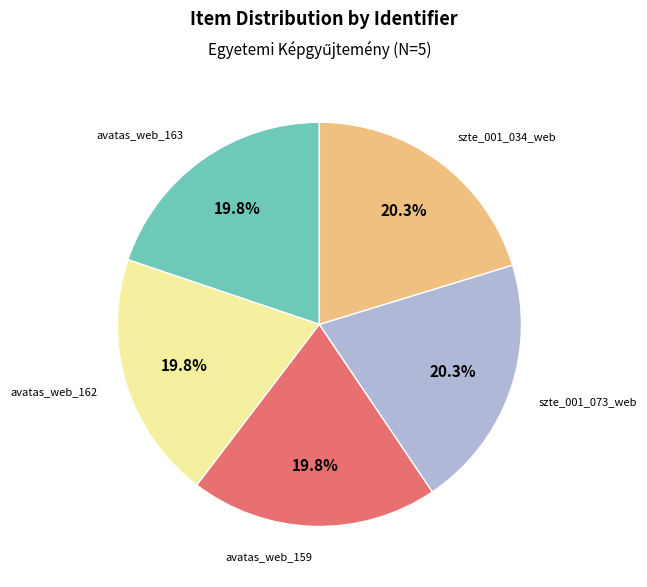

Does any single category account for the majority?

No